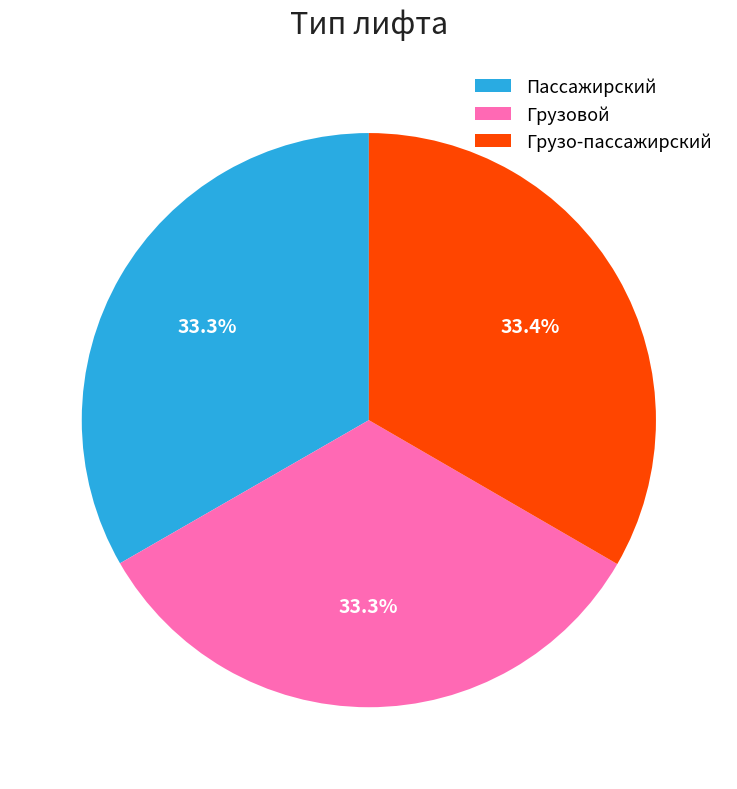

To the nearest percent, what is the average slice percentage?

33%